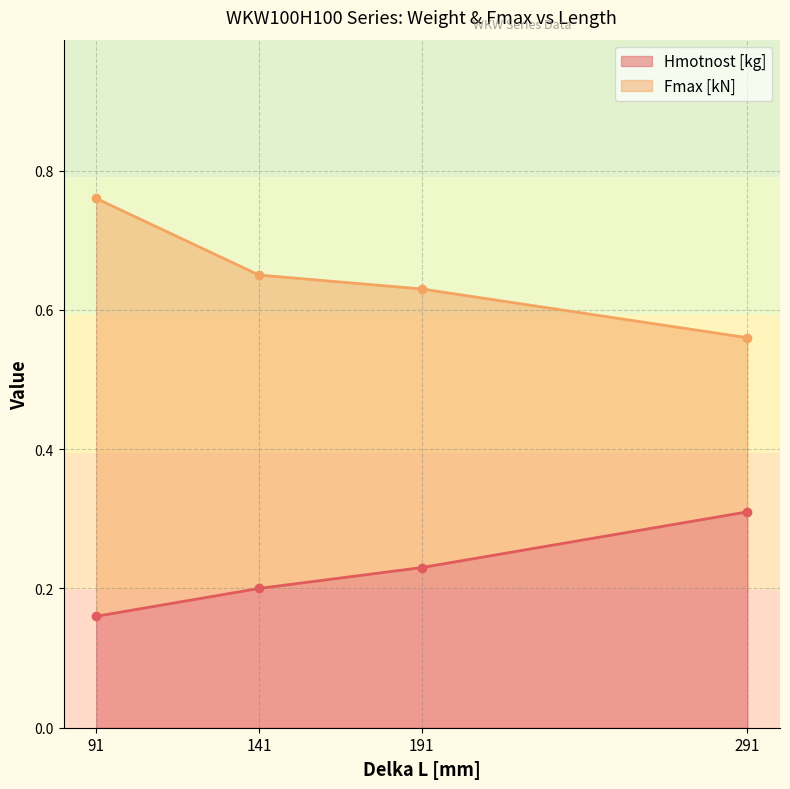

Which category has the highest value across all series?

91